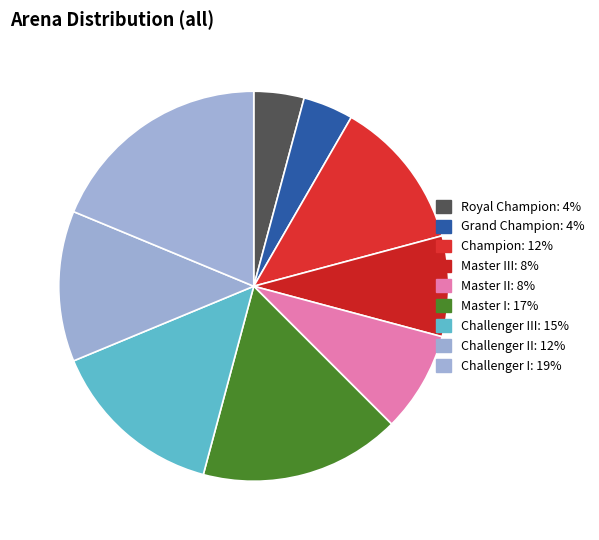

How many segments does this pie chart have?

9